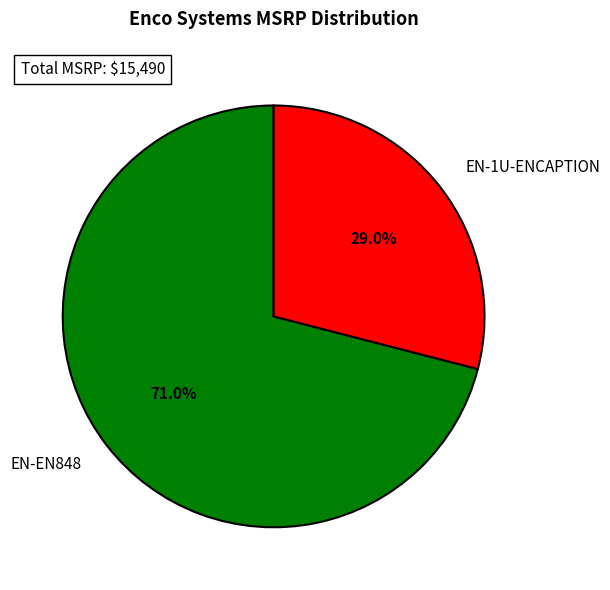

Rank the categories by value from lowest to highest.

EN-1U-ENCAPTION, EN-EN848